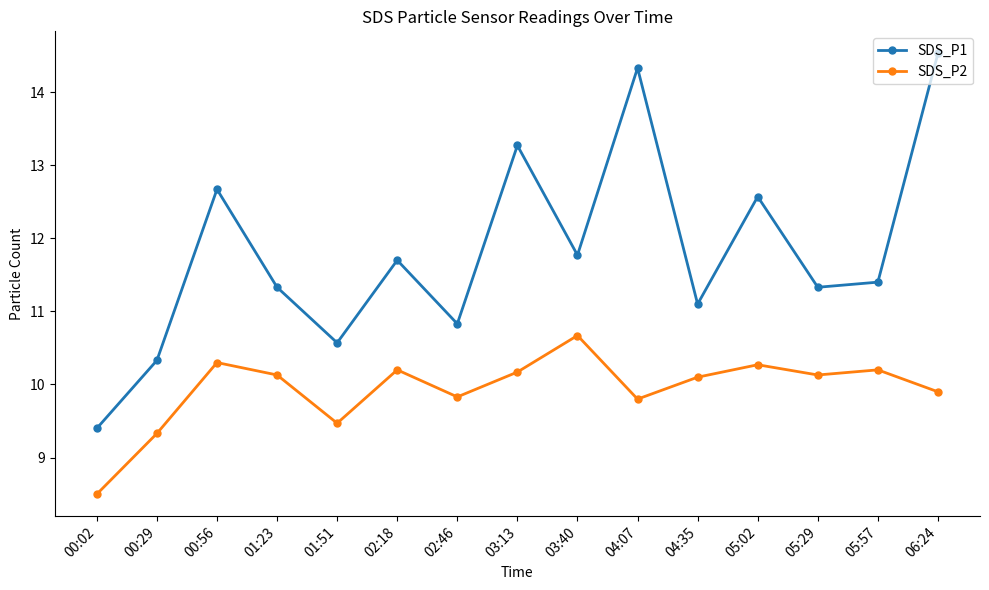

How many categories are shown in the chart?

15